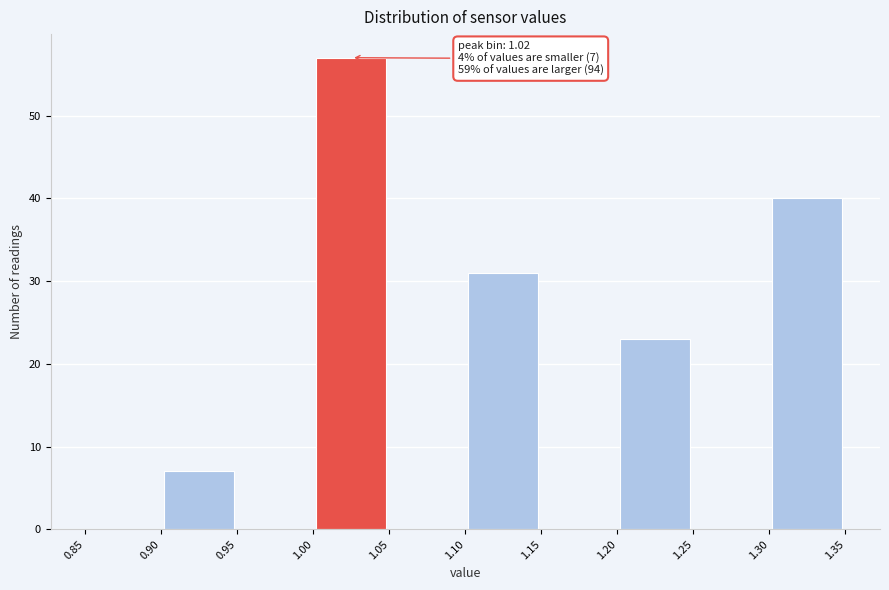

Over which range of the x-axis is the bar tallest?

1.00 to 1.05